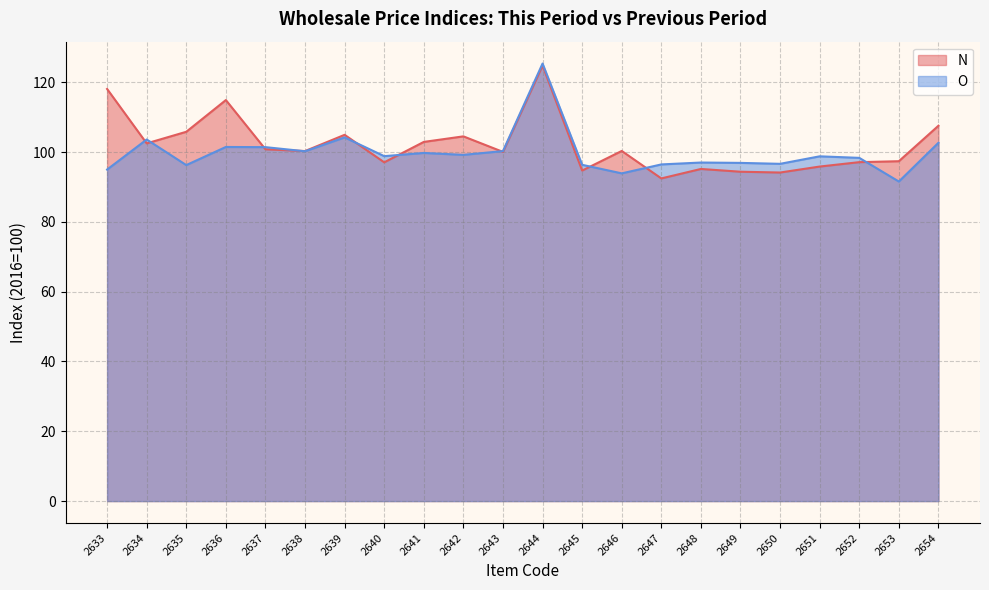

What is the difference between the maximum and minimum values in the O series?

33.8